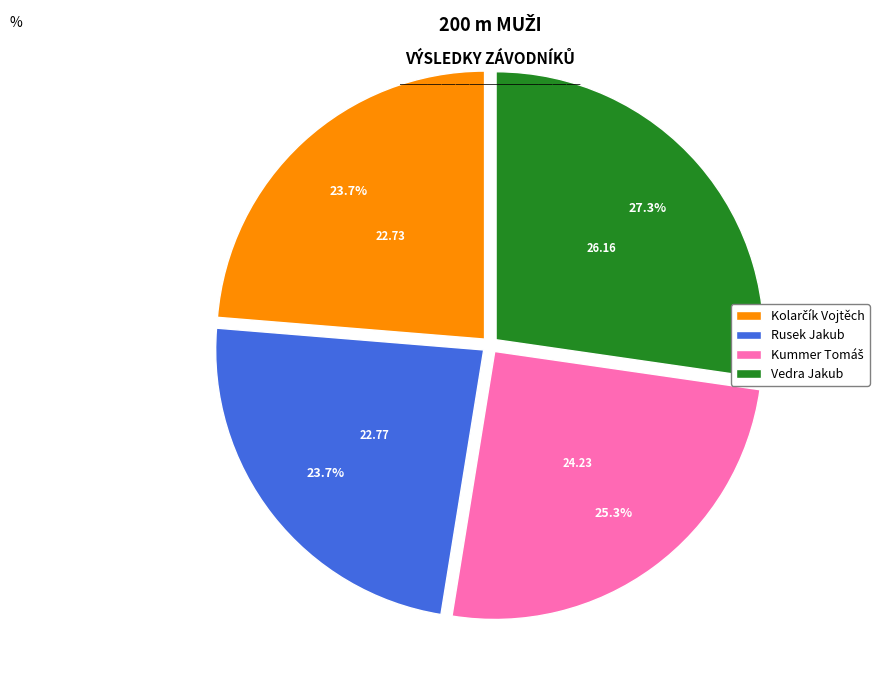

Is the sum of Vedra Jakub and Rusek Jakub greater than half?

Yes